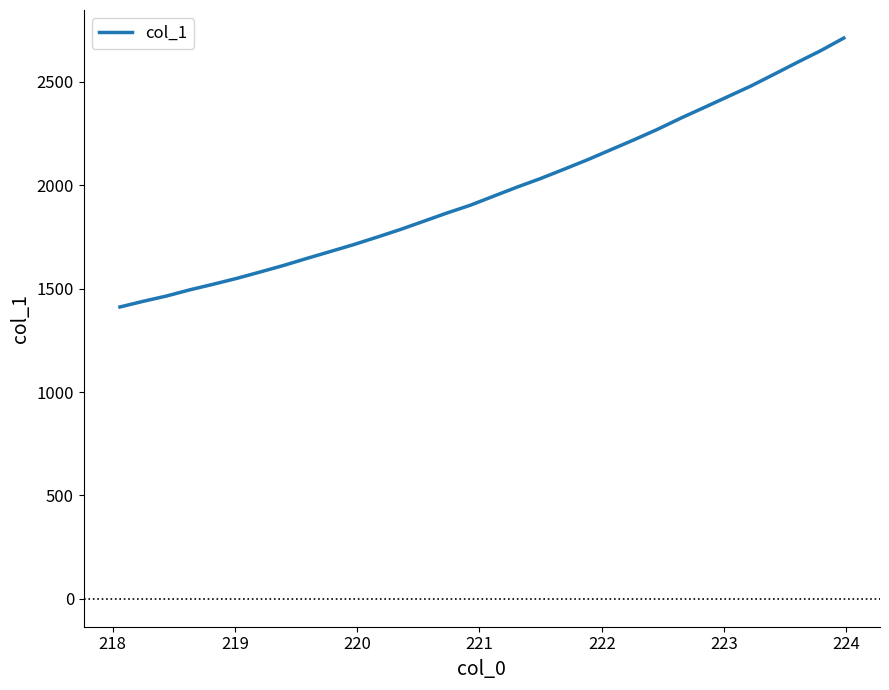

What is the smallest value displayed?

1411.4